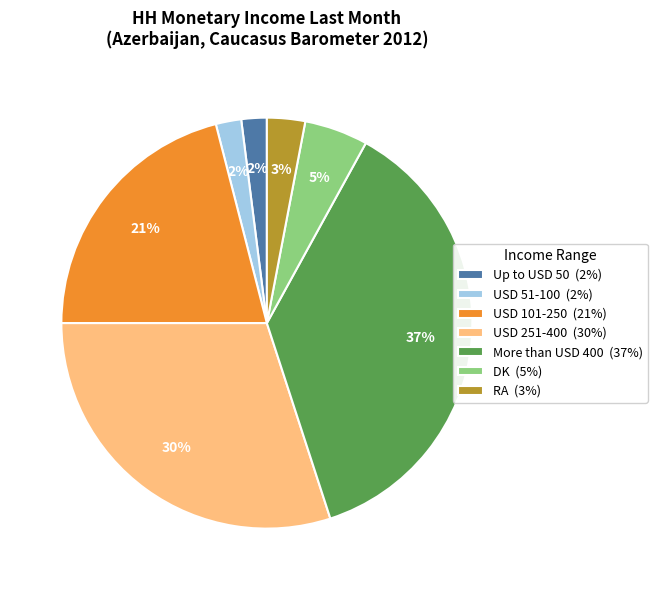

Is the sum of More than USD 400 (37%) and RA (3%) greater than half?

No